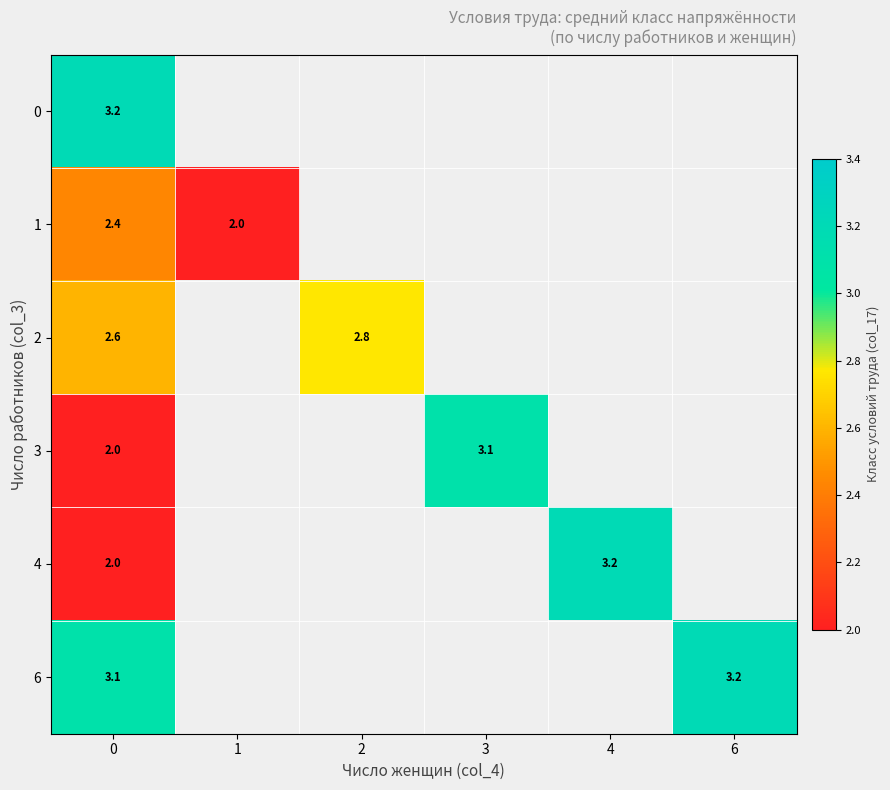

True or false: 6 has a value of 3.1 at 0.

True